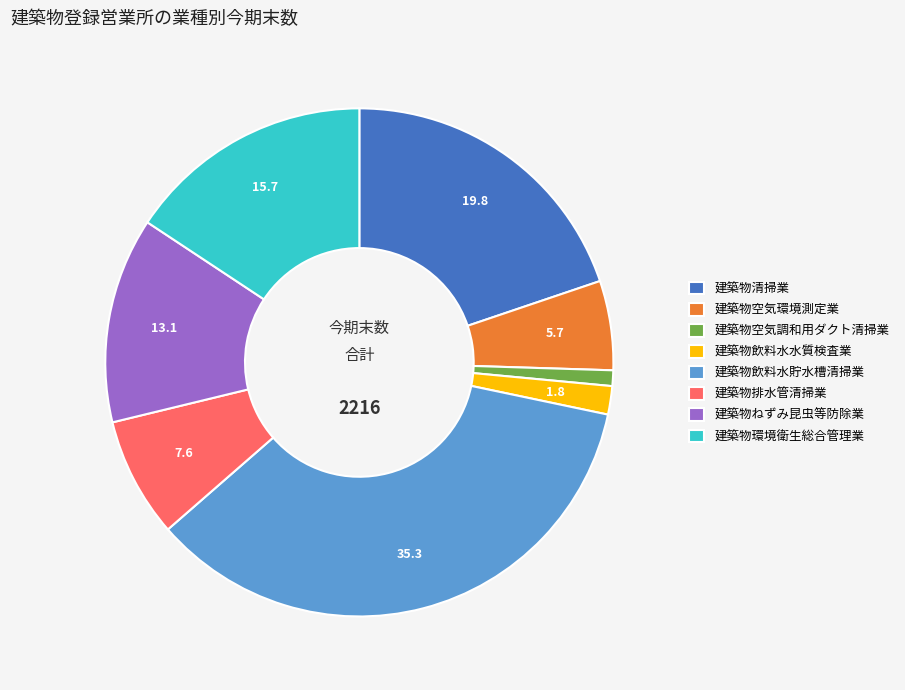

What is the ratio of the value at 建築物飲料水水質検査業 to the value at 建築物清掃業?

0.1